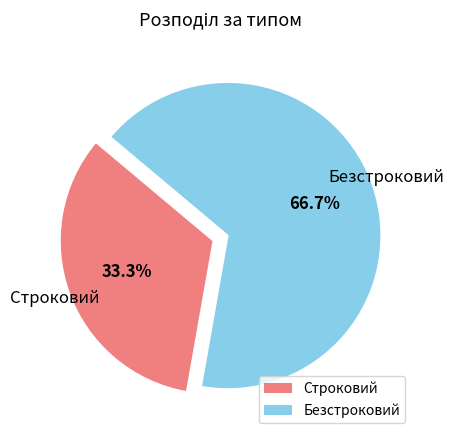

What is the ratio of the value at Безстроковий to the value at Строковий?

2.0